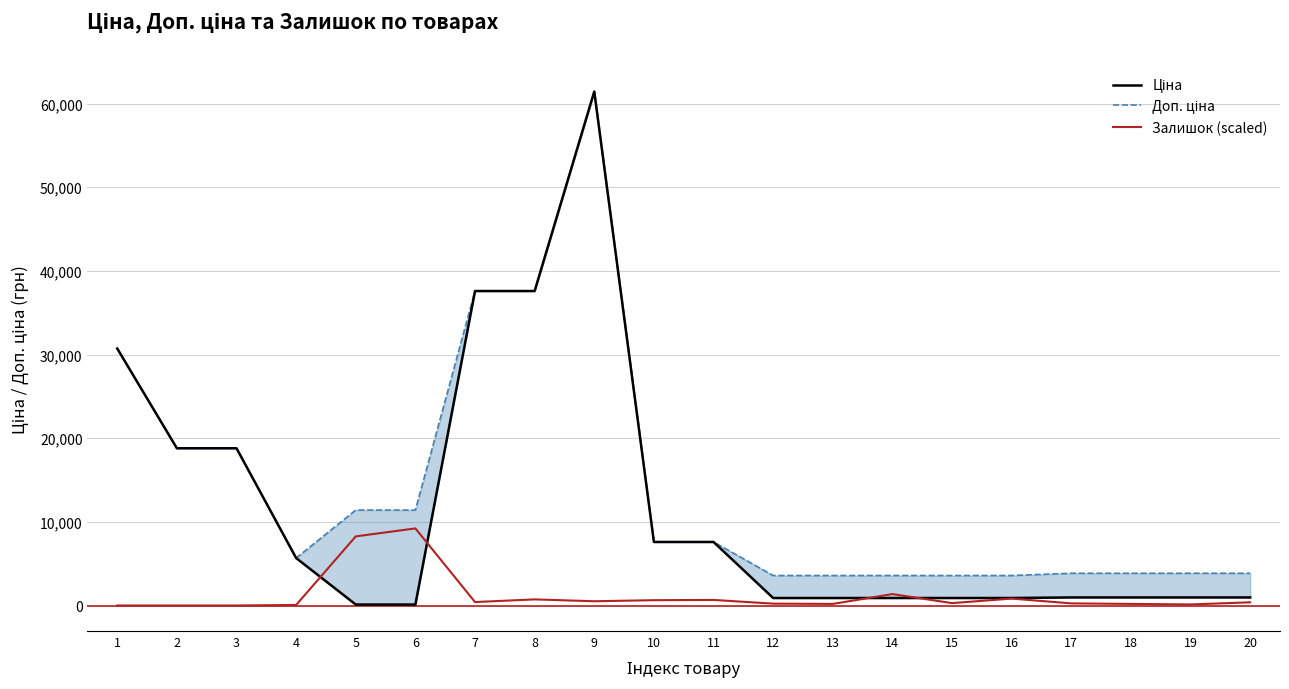

What value does the Доп. ціна series have at 13?

3583.6